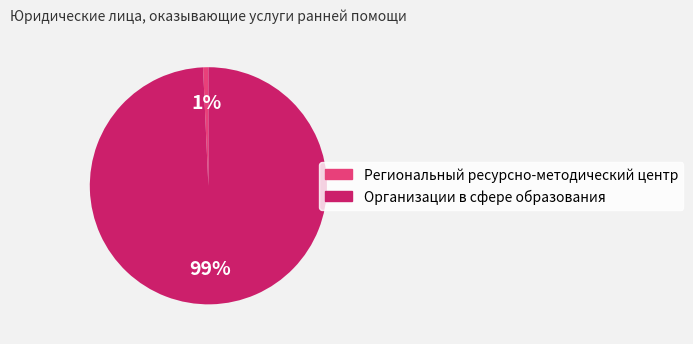

True or false: Организации в сфере образования accounts for 89% of the total.

False